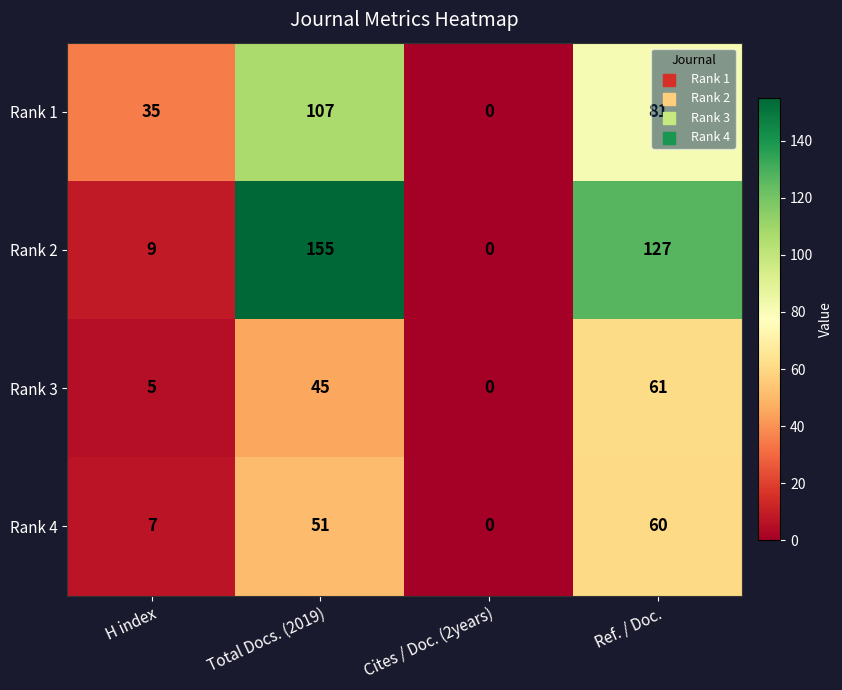

How many categories are shown in the chart?

4